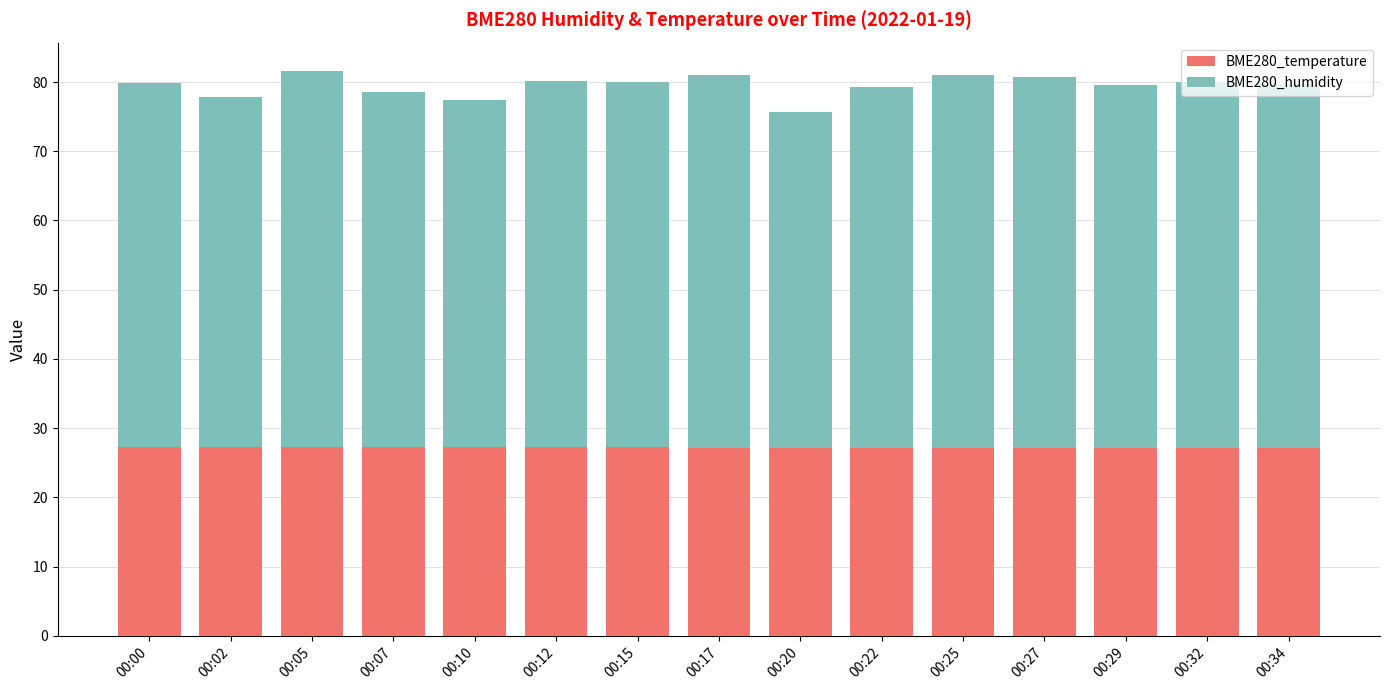

What are all the series names shown in the legend?

BME280_temperature, BME280_humidity